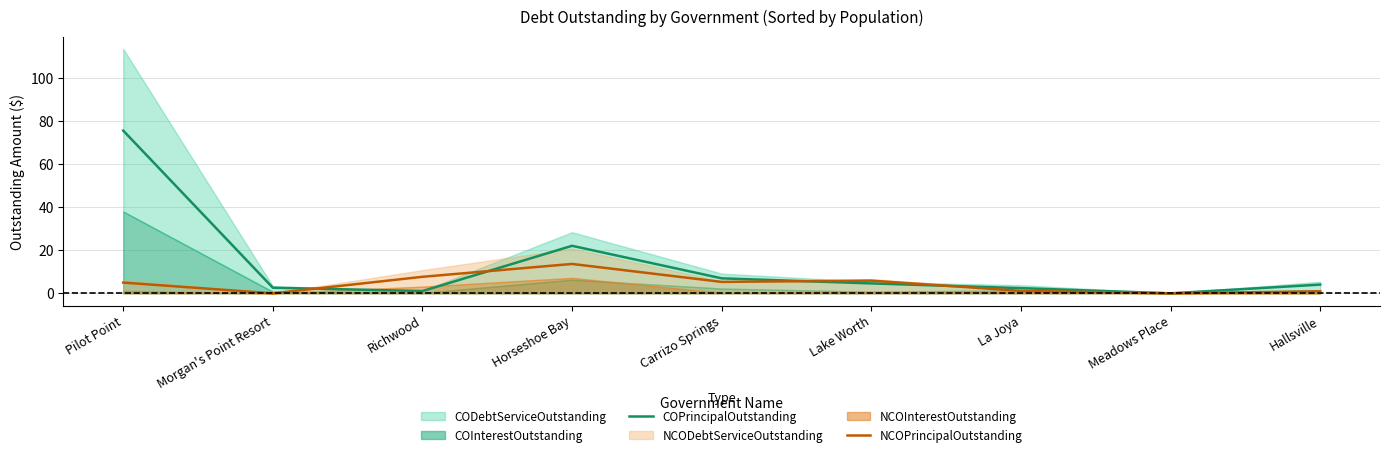

Where is the first local minimum for NCOPrincipalOutstanding?

Morgan's Point Resort